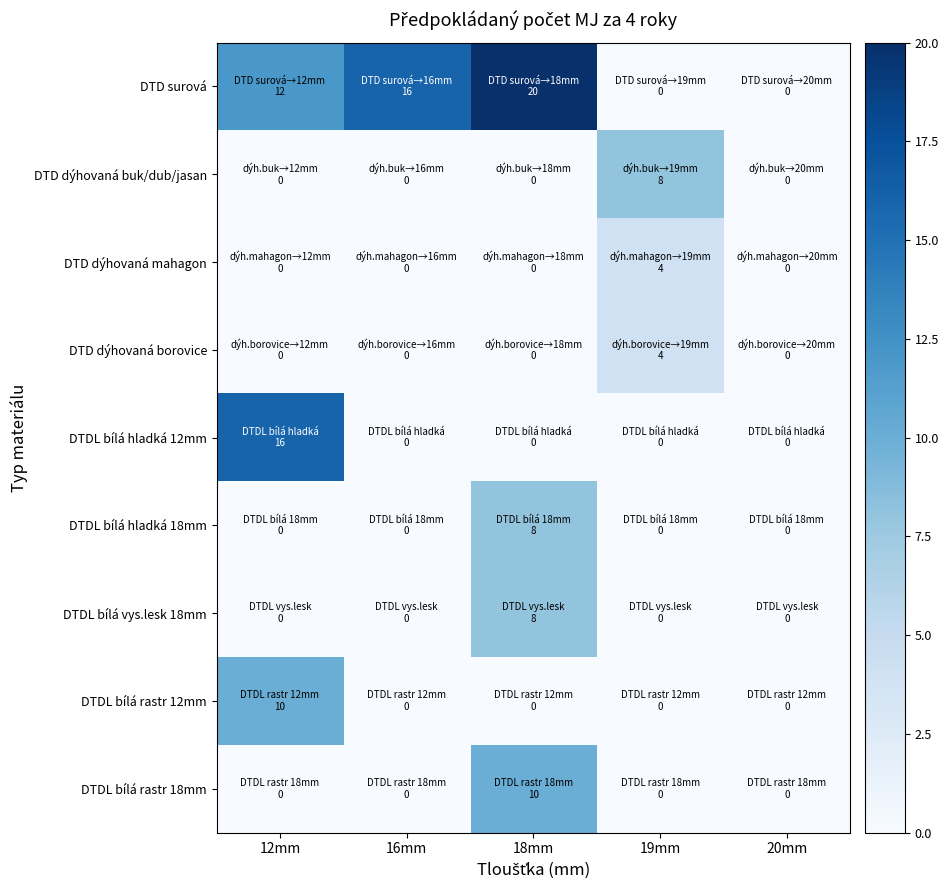

Reading right to left, list all the values displayed in this chart.

DTD surová: 20mm=0	19mm=0	18mm=20	16mm=16	12mm=12
DTD dýhovaná buk/dub/jasan: 20mm=0	19mm=8	18mm=0	16mm=0	12mm=0
DTD dýhovaná mahagon: 20mm=0	19mm=4	18mm=0	16mm=0	12mm=0
DTD dýhovaná borovice: 20mm=0	19mm=4	18mm=0	16mm=0	12mm=0
DTDL bílá hladká 12mm: 20mm=0	19mm=0	18mm=0	16mm=0	12mm=16
DTDL bílá hladká 18mm: 20mm=0	19mm=0	18mm=8	16mm=0	12mm=0
DTDL bílá vys.lesk 18mm: 20mm=0	19mm=0	18mm=8	16mm=0	12mm=0
DTDL bílá rastr 12mm: 20mm=0	19mm=0	18mm=0	16mm=0	12mm=10
DTDL bílá rastr 18mm: 20mm=0	19mm=0	18mm=10	16mm=0	12mm=0